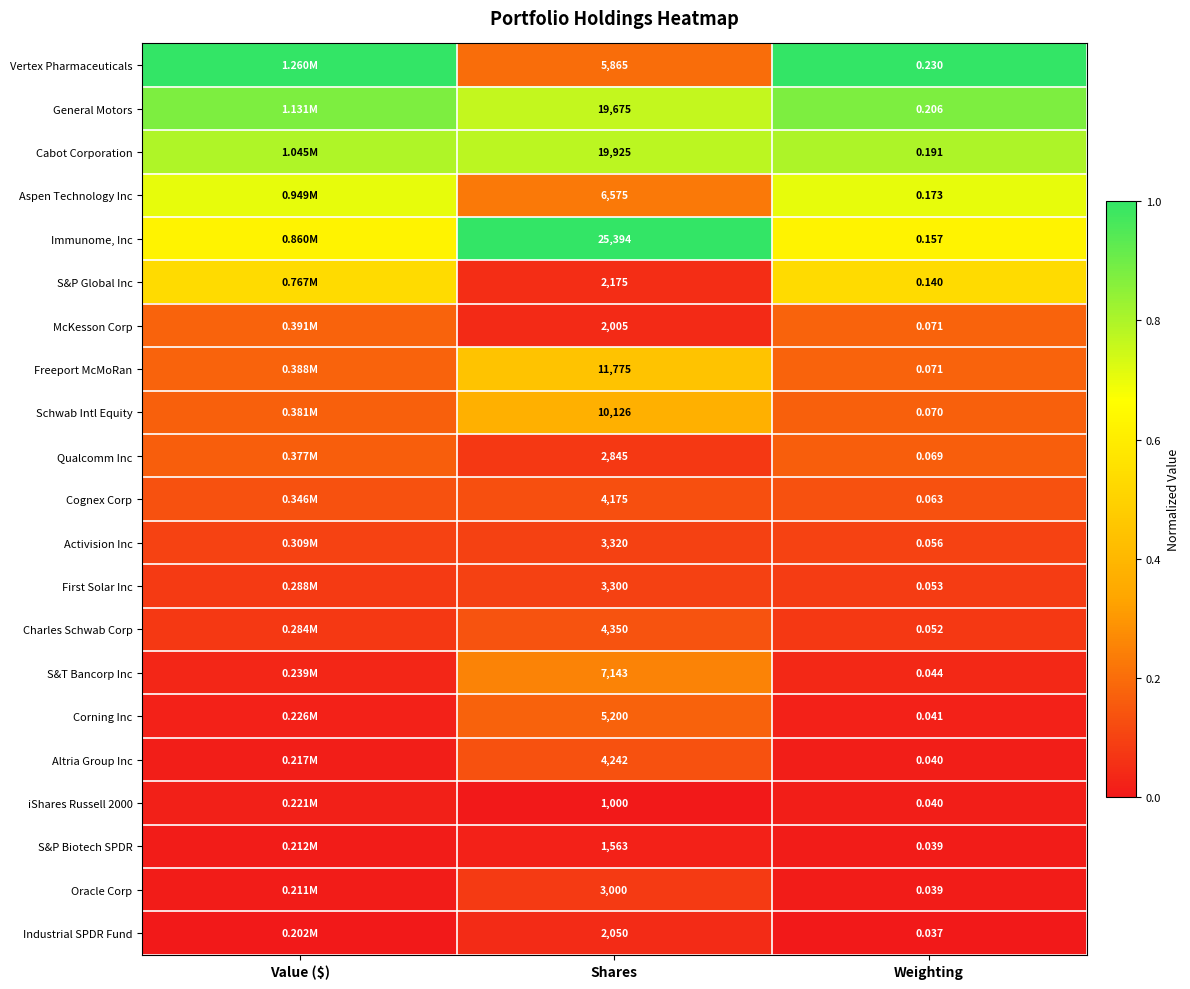

Count the First Solar Inc values in the range 0 to 1.

3